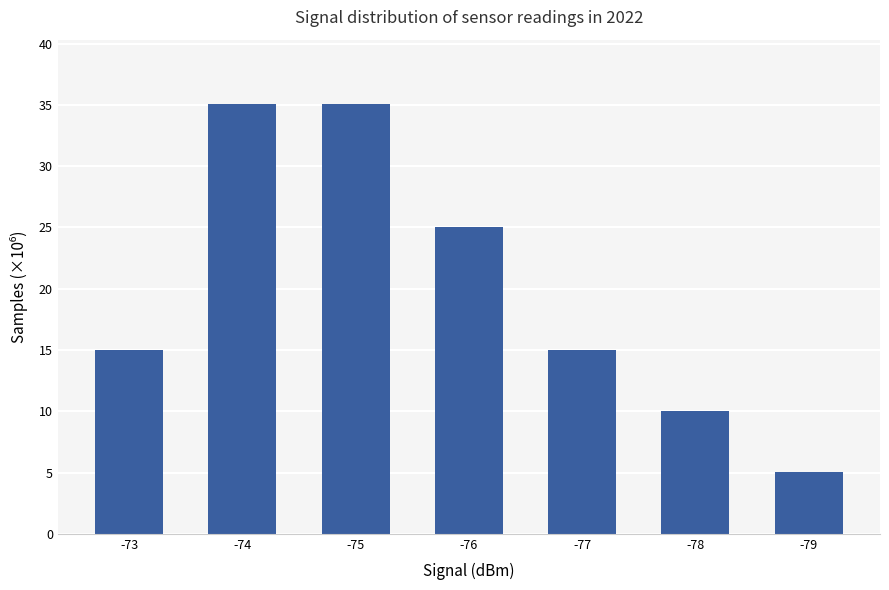

Is it true that the value at -77 is 15.0?

True